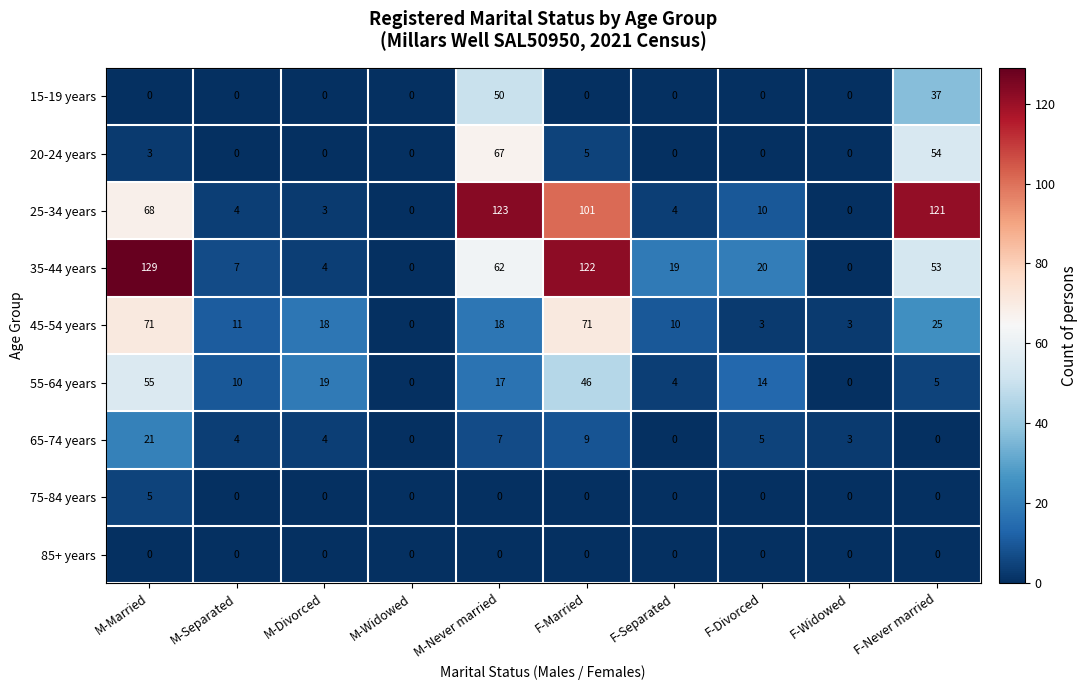

At which label is 25-34 years closest to 61?

M-Married